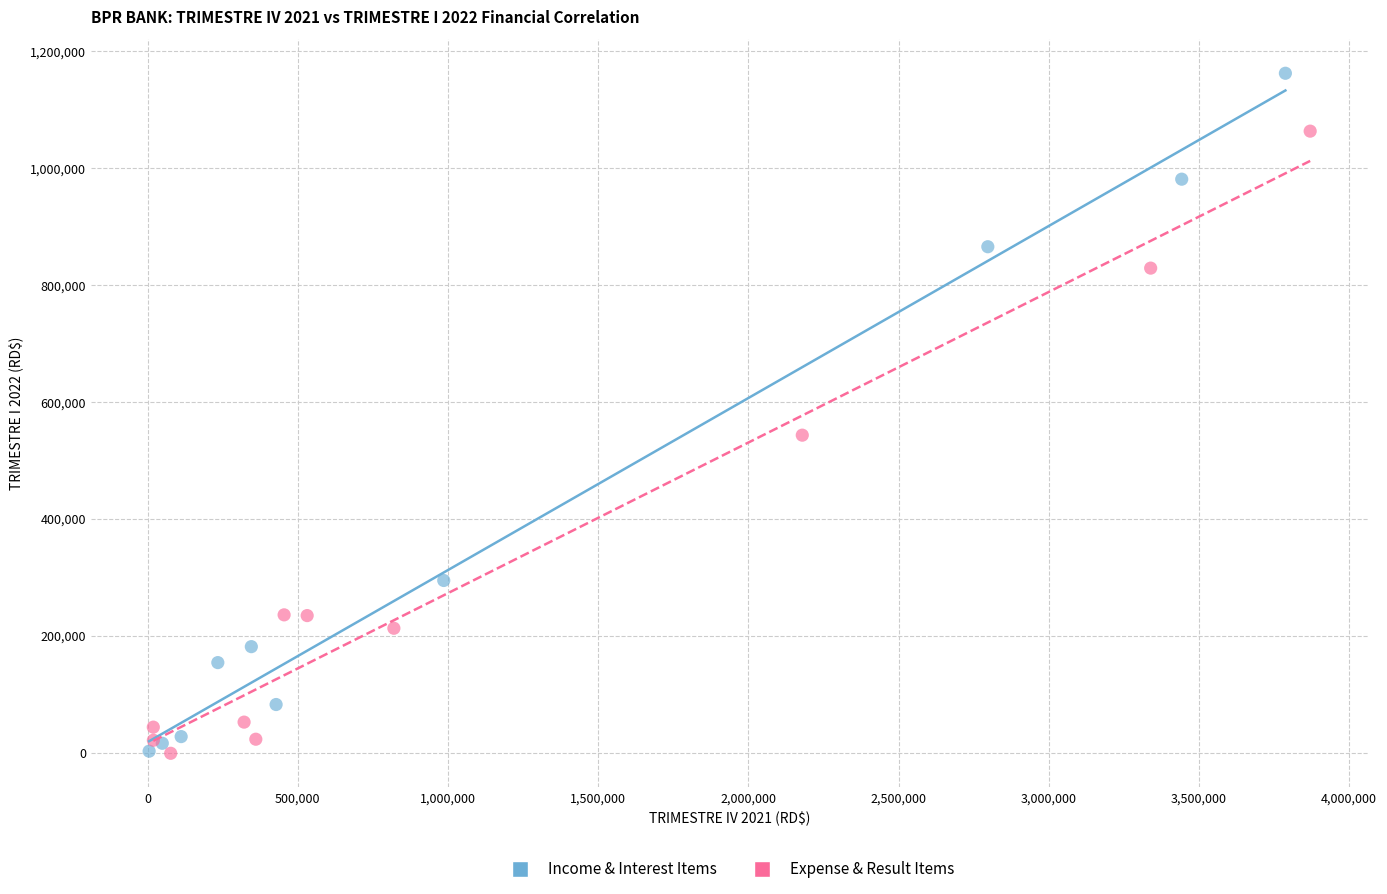

Which series has the largest Y range (max minus min)?

Income & Interest Items